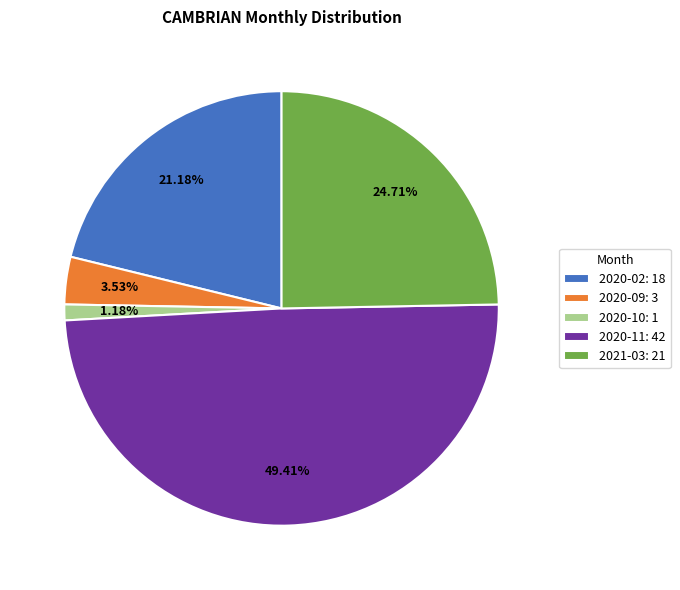

Is 2021-03 the majority of the pie?

No